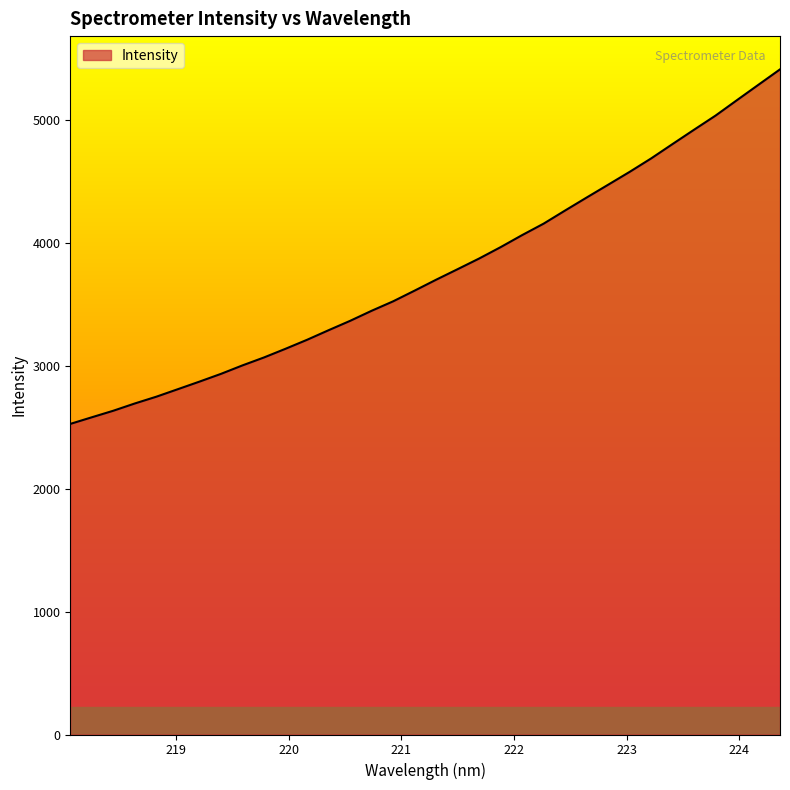

What is the smallest value displayed?

2525.6